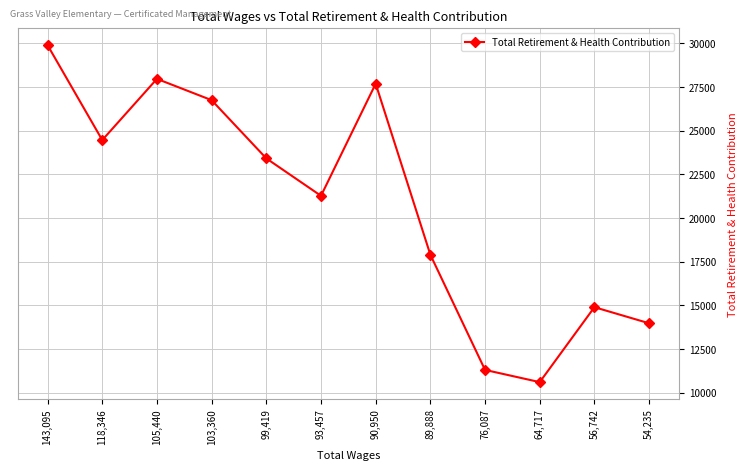

What is the smallest value displayed?

10605